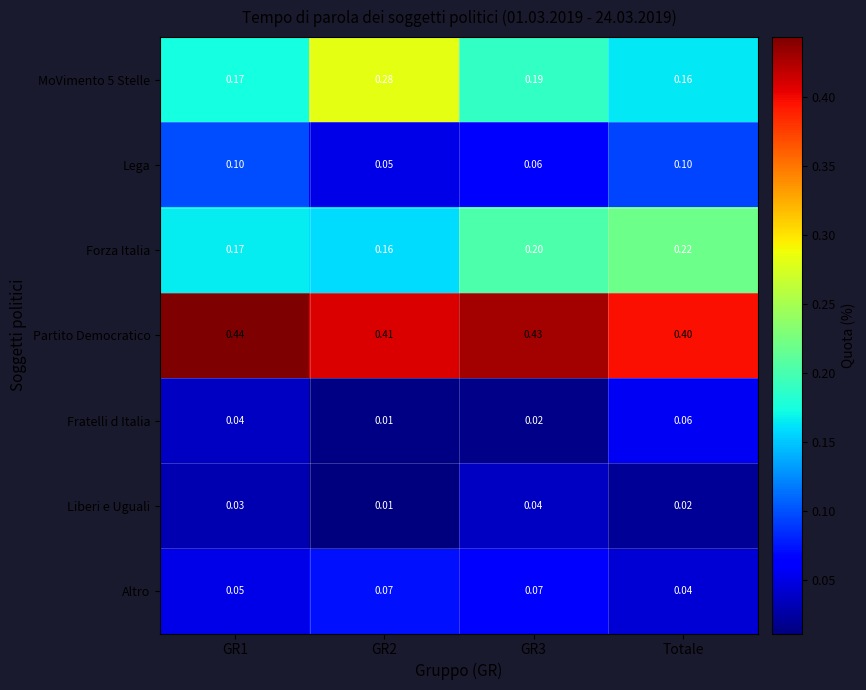

Which category has the highest value in the Fratelli d Italia series?

Totale